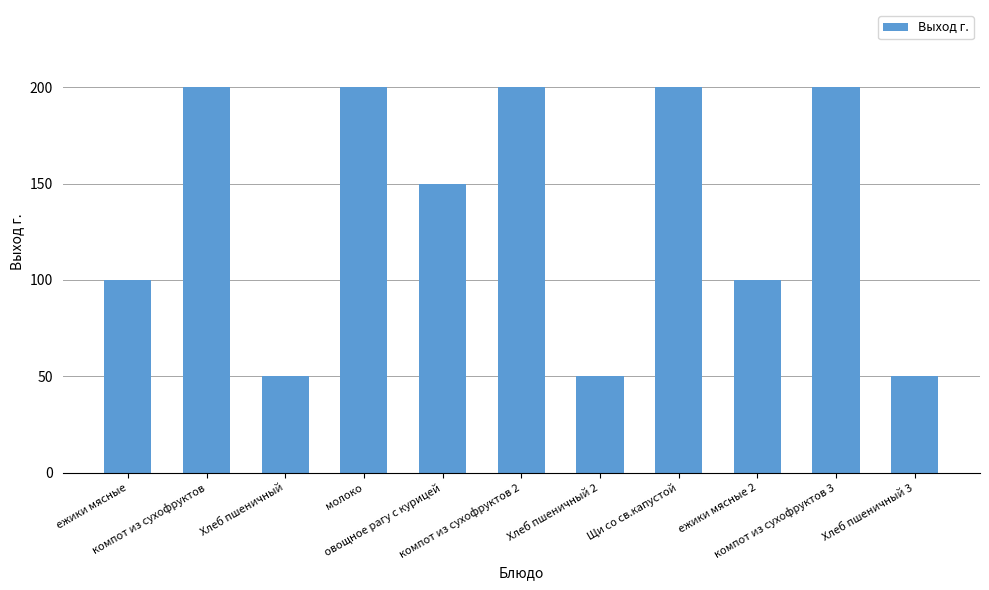

Reading right to left, list all the values displayed in this chart.

50	200	100	200	50	200	150	200	50	200	100